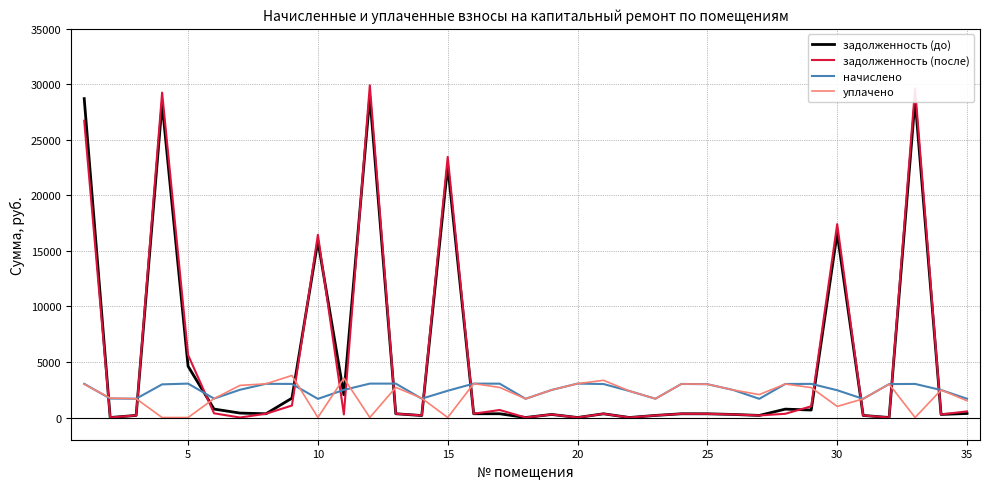

Which series ends up on top after the final intersection of начислено and задолженность (до)?

начислено